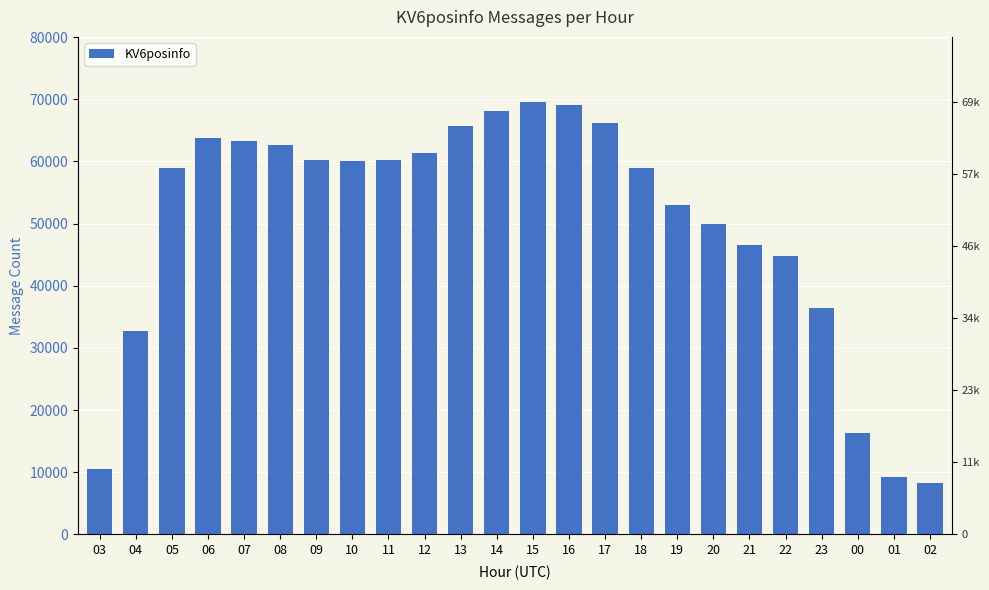

Does the chart contain stacked bars?

No